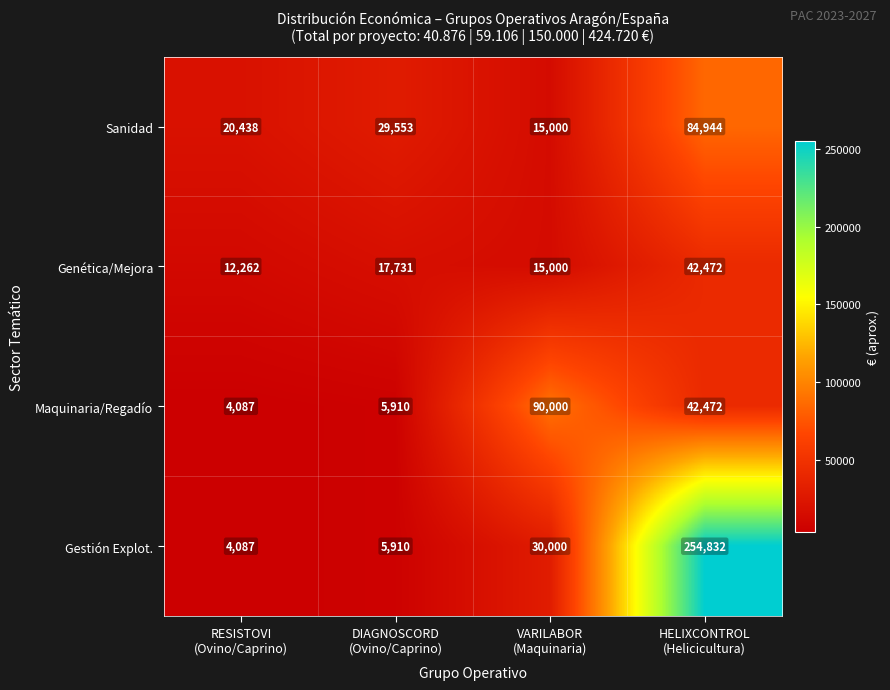

How many data points does each series have?

4